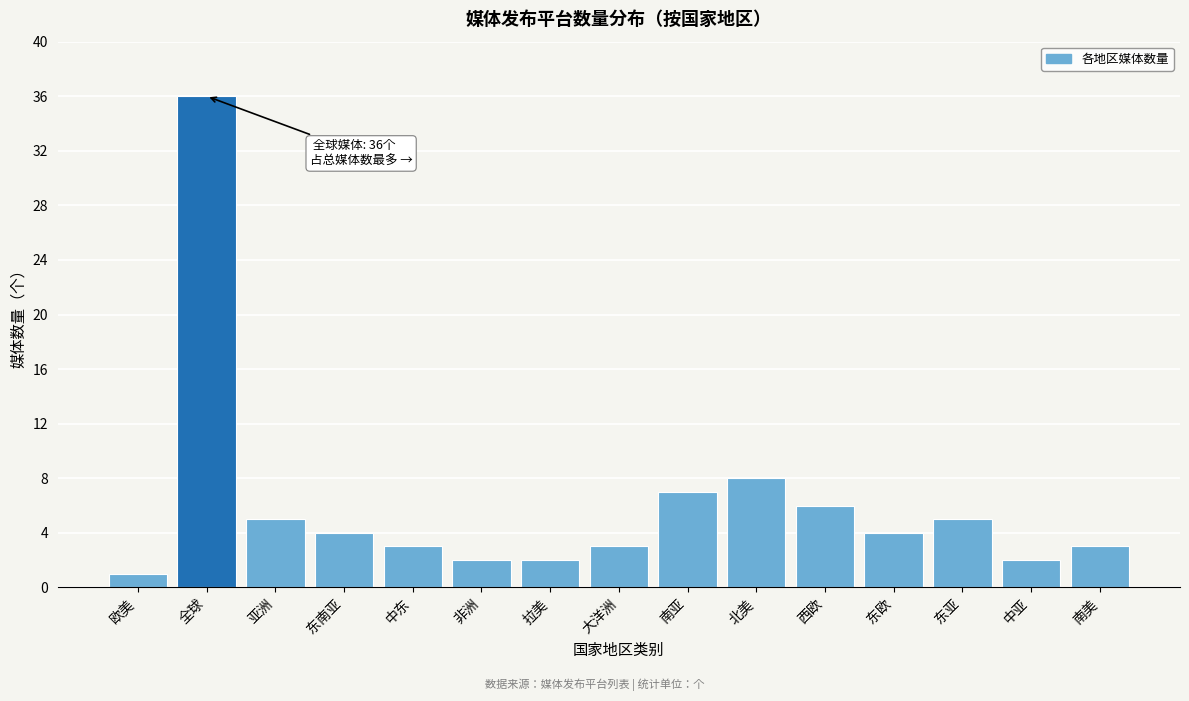

Reading left to right, what are all the values shown in this chart?

欧美=1	全球=36	亚洲=5	东南亚=4	中东=3	非洲=2	拉美=2	大洋洲=3	南亚=7	北美=8	西欧=6	东欧=4	东亚=5	中亚=2	南美=3